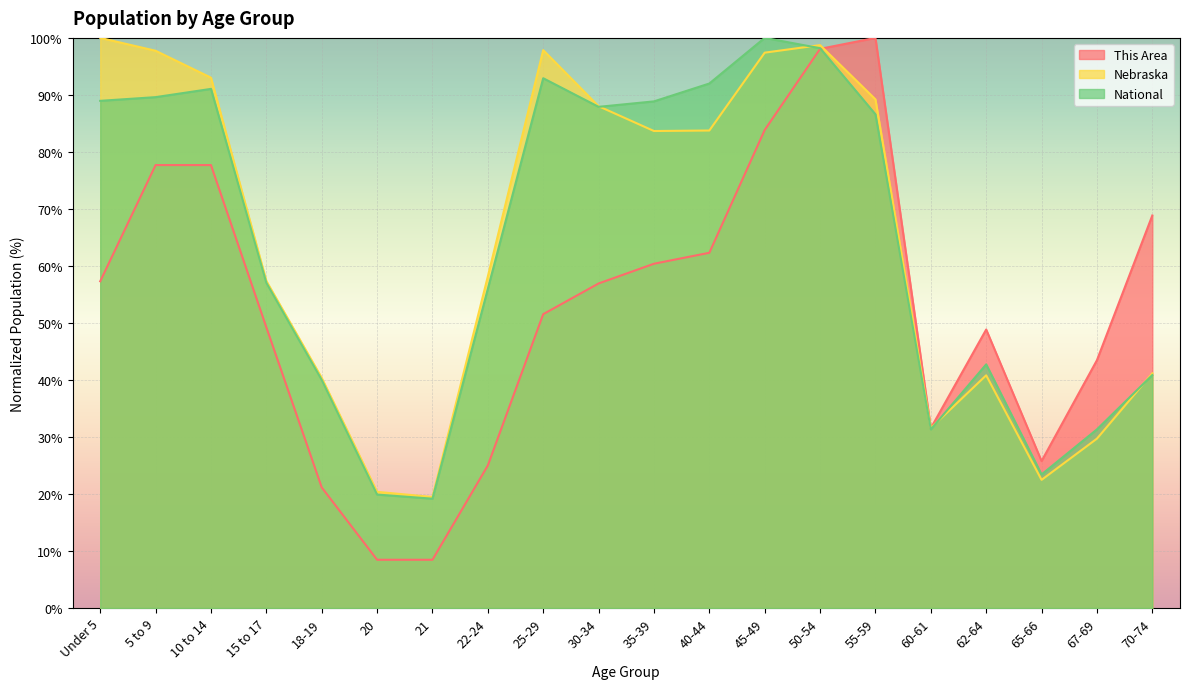

How many values in the National series exceed 86?

10